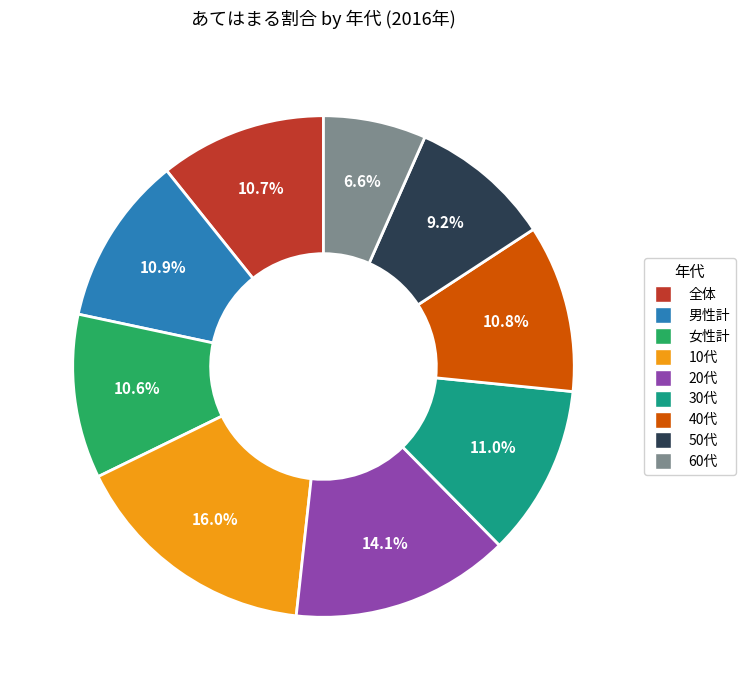

What is the smallest slice in the pie chart?

60代